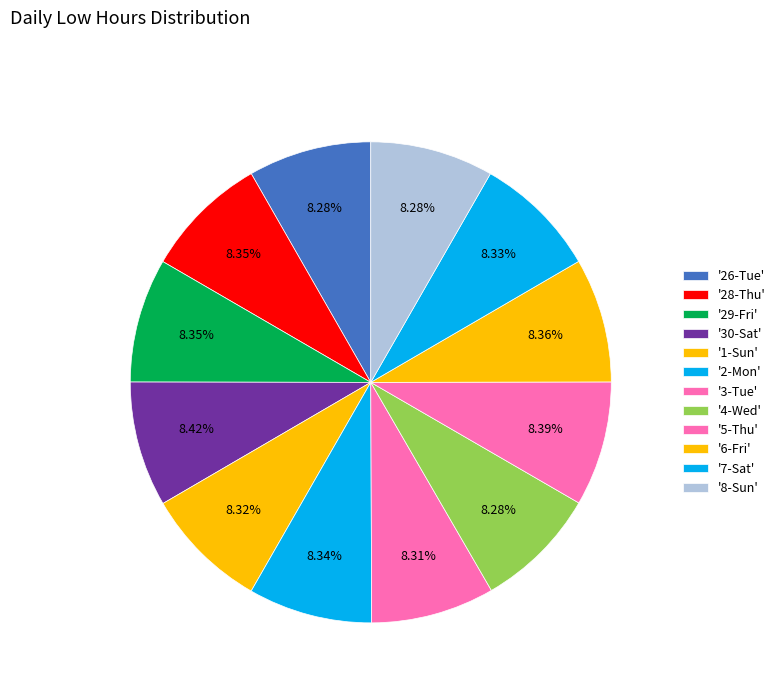

How many segments does this pie chart have?

12